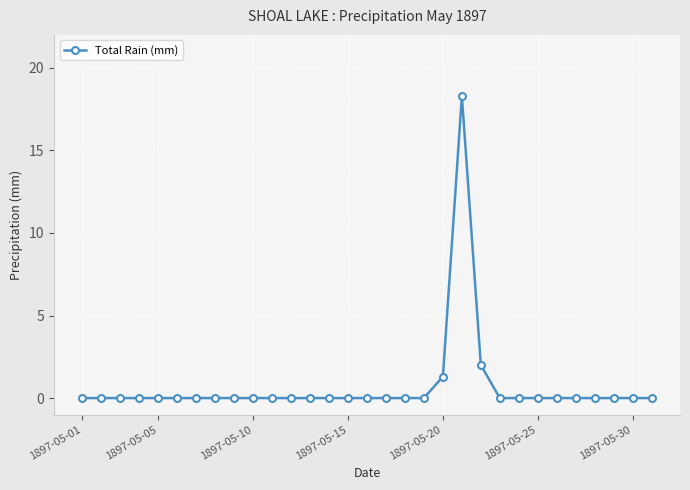

How many lines are shown in the chart?

1